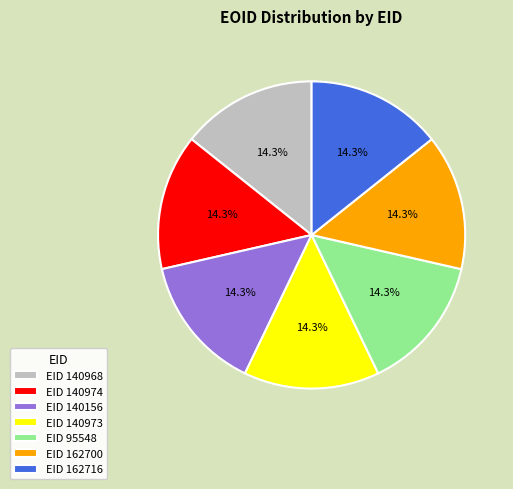

Do EID 162700 and EID 140156 together represent more than half of the pie?

No